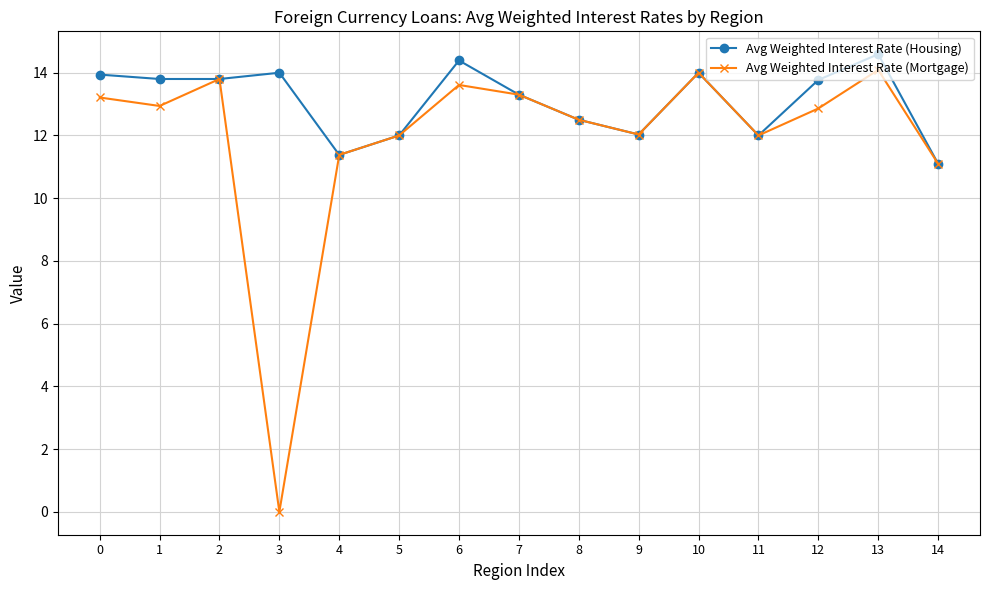

Which series has the largest range (max minus min)?

Avg Weighted Interest Rate (Mortgage)